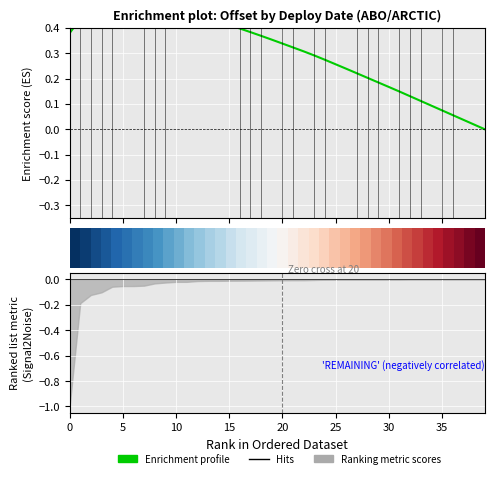

What is the difference between the maximum and minimum values in the Enrichment profile series?

0.5